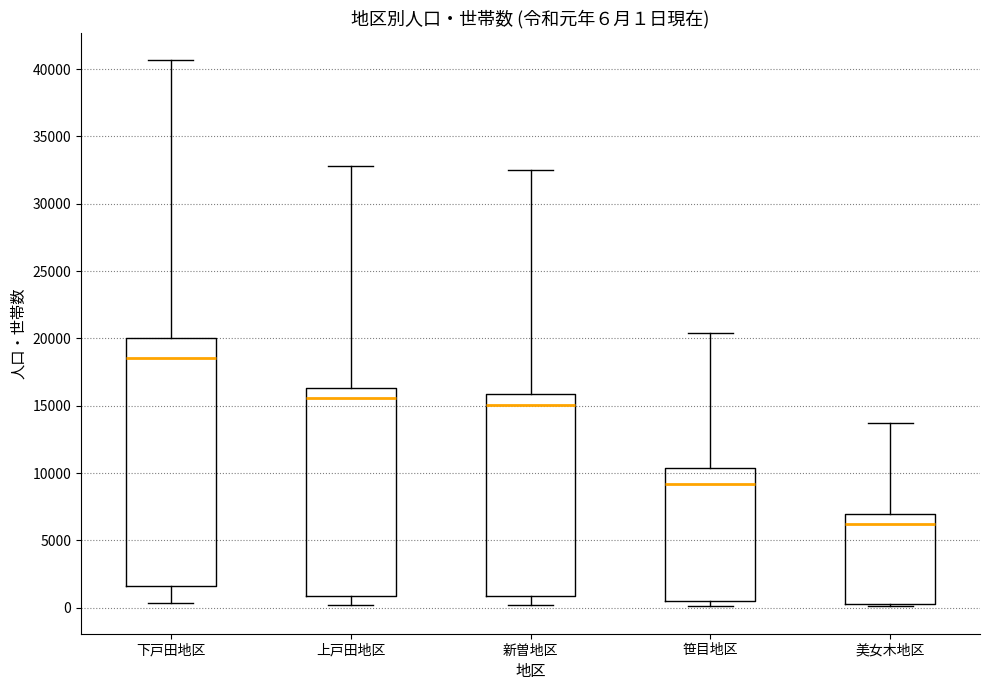

Which box is the tallest, from its lower edge to its upper edge?

下戸田地区